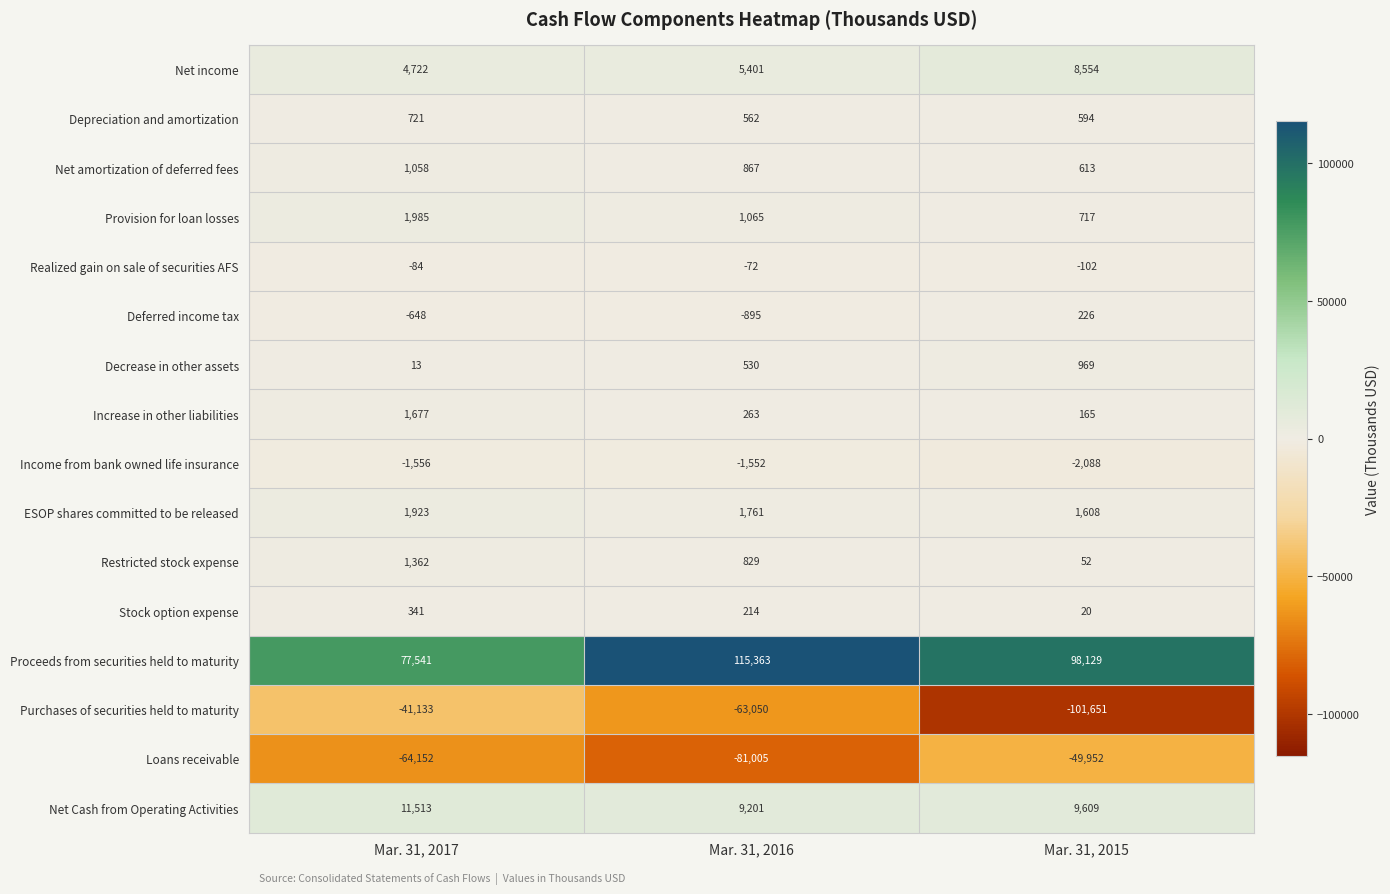

What is the difference between the highest and lowest values at Mar. 31, 2017?

141693